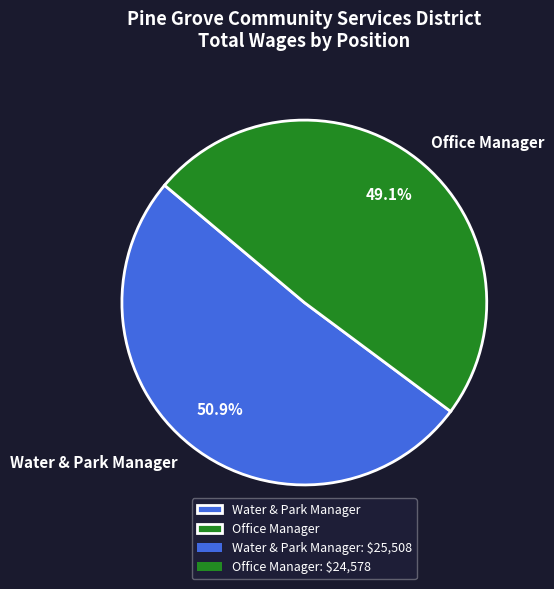

To the nearest percent, what is the difference between the largest and smallest slice percentages?

2%